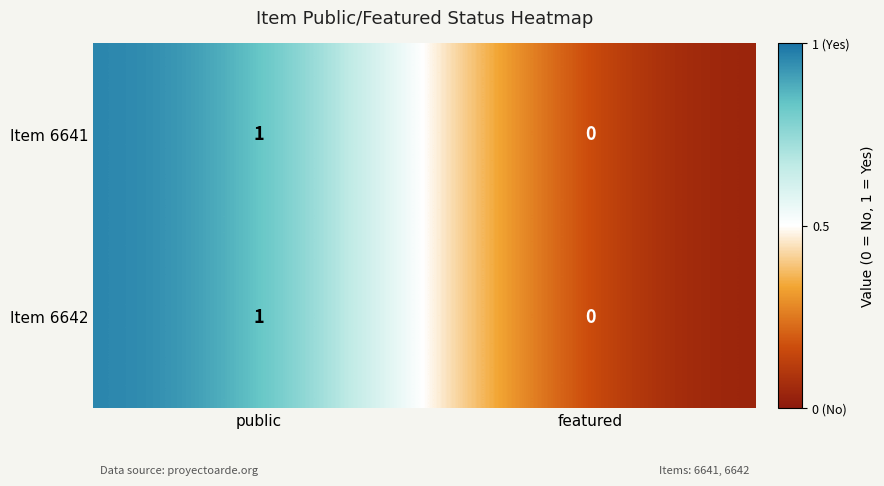

How many categories are shown in the chart?

2